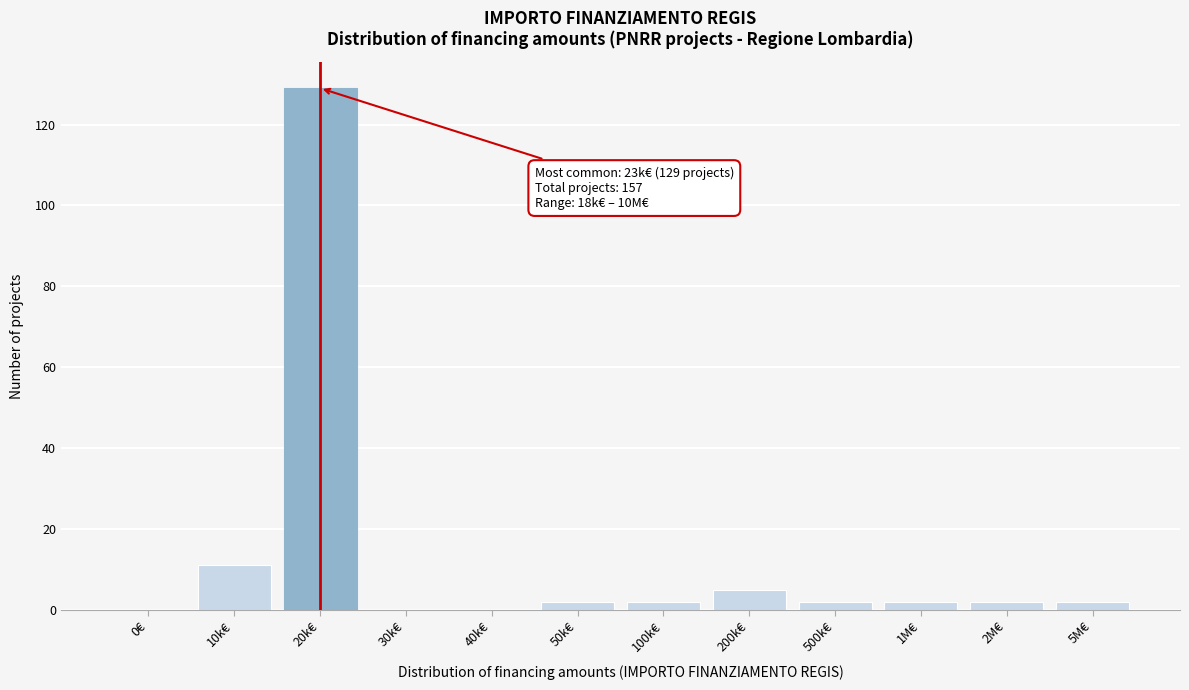

Reading right to left, transcribe all the data shown in this chart.

5M€=2	2M€=2	1M€=2	500k€=2	200k€=5	100k€=2	50k€=2	40k€=0	30k€=0	20k€=129	10k€=11	0€=0